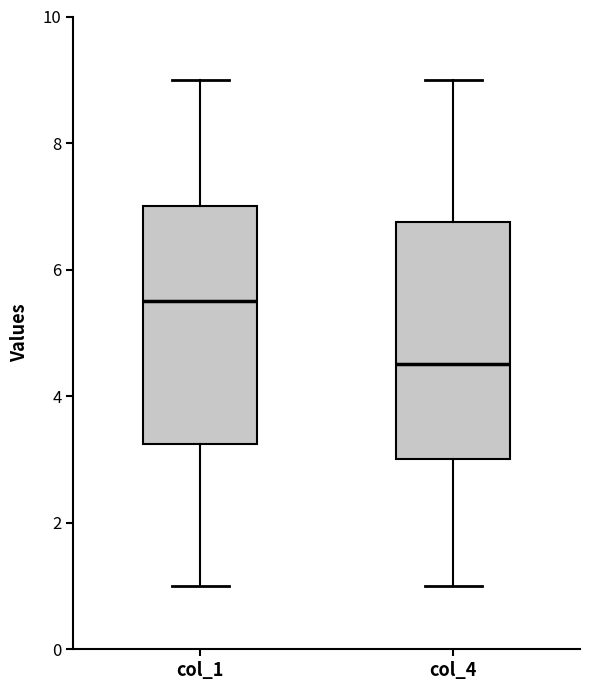

Reading left to right, read every box against the y-axis: the position of its median line, the range the box covers, and the ends of its whiskers. The values are not printed on the chart, so give them approximately, as read against the axis.

col_1: median 5.6, box 3.2 to 7.0, whiskers 1.0 to 9.0
col_4: median 4.6, box 3.0 to 6.8, whiskers 1.0 to 9.0